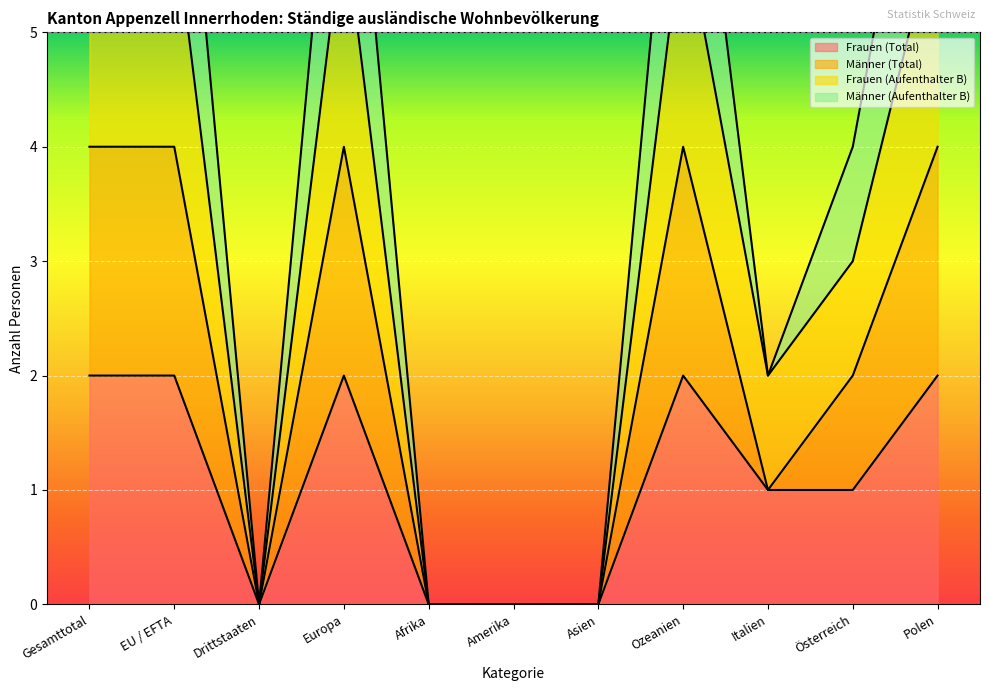

Between Polen and Gesamttotal, which is larger?

Polen